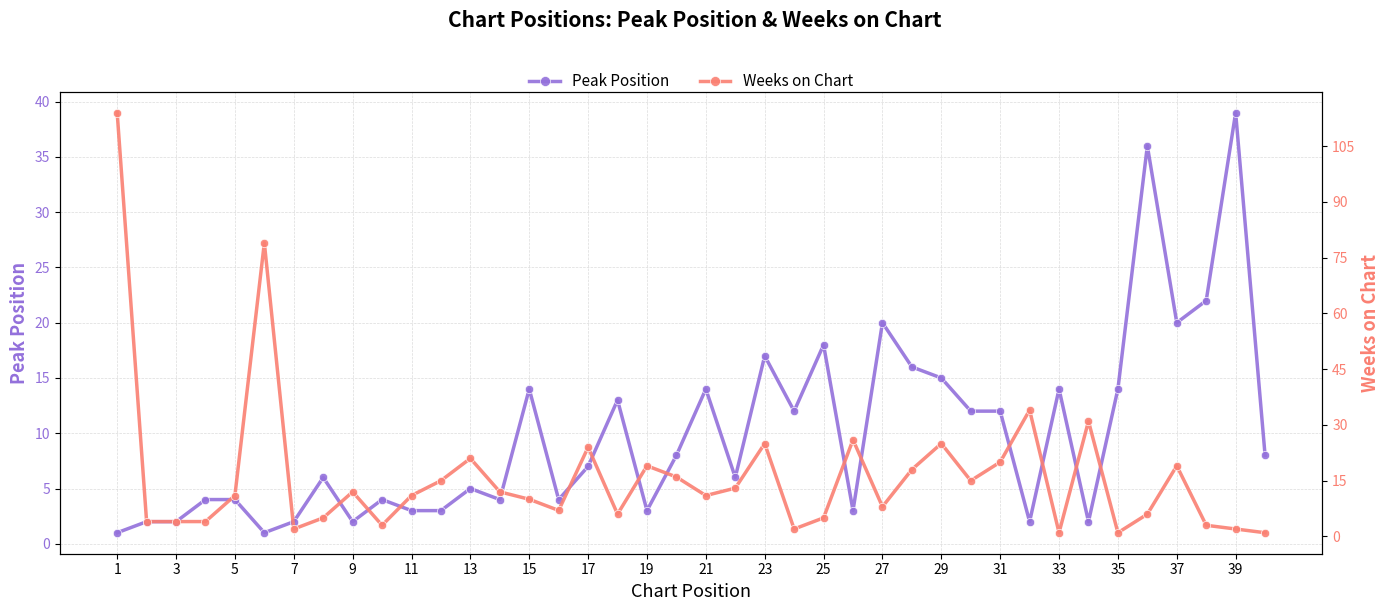

The Peak Position series shows 39 at 39. True or false?

True